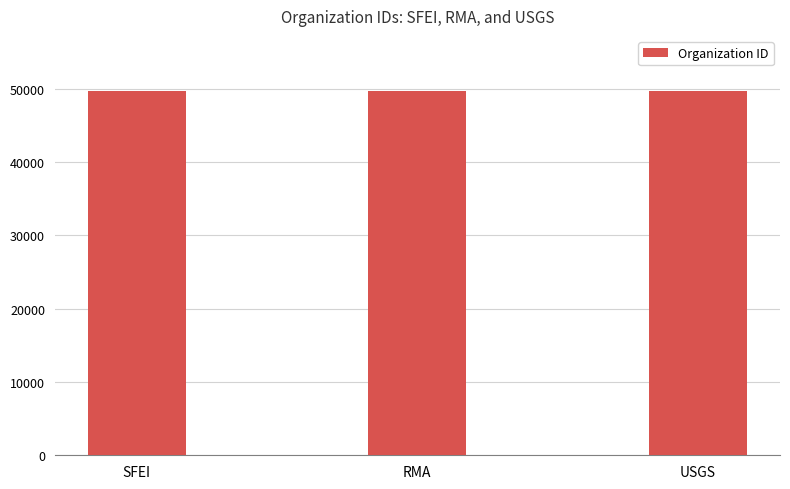

The value at USGS is 16773. True or false?

False